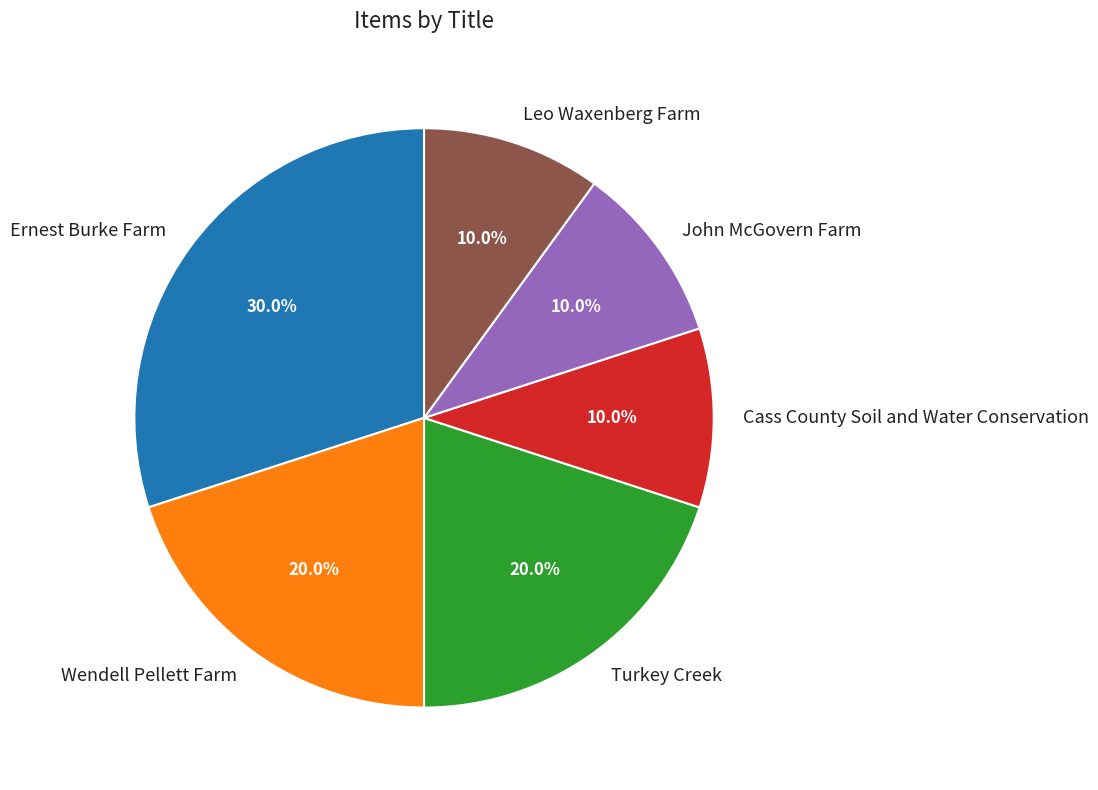

Which slice is the largest?

Ernest Burke Farm